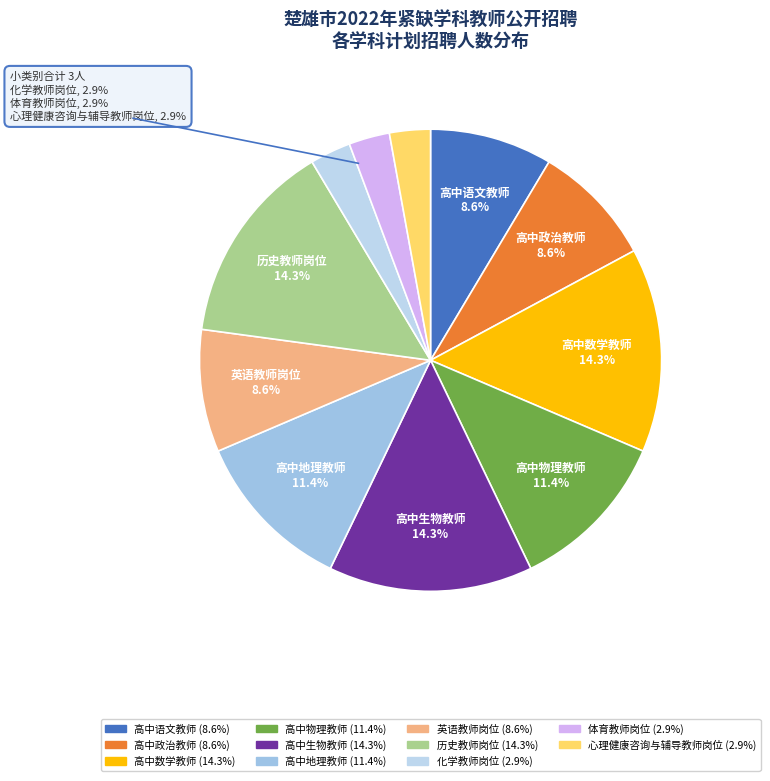

What is the ratio of the value at 历史教师岗位 to the value at 高中生物教师?

1.0